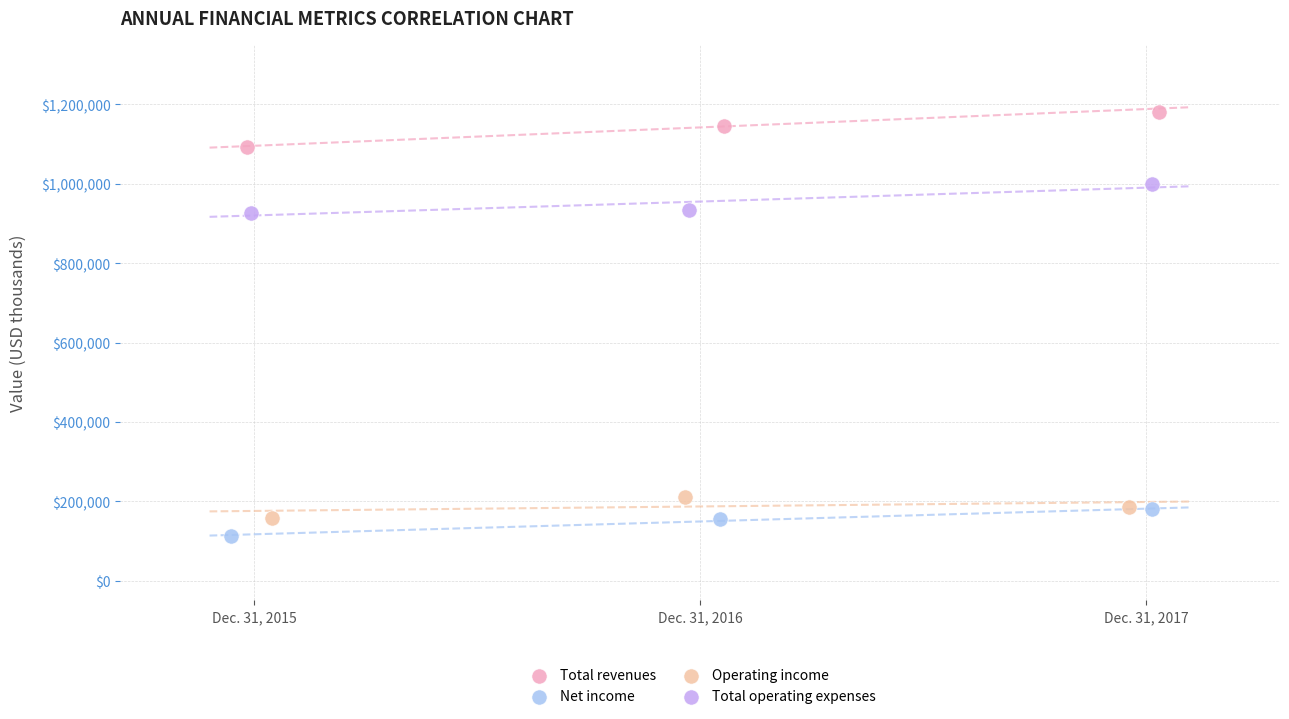

Which series reaches the maximum Y coordinate?

Total revenues